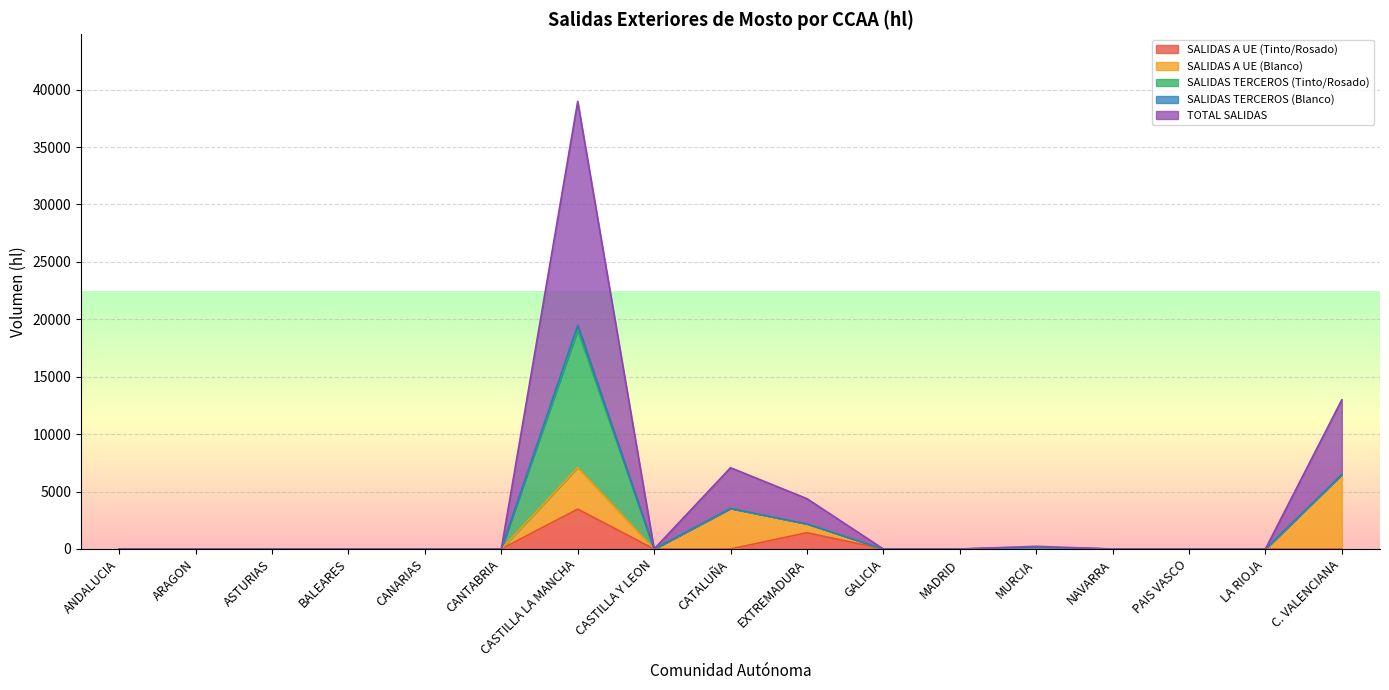

True or false: TOTAL SALIDAS has a value of 3624 at EXTREMADURA.

False